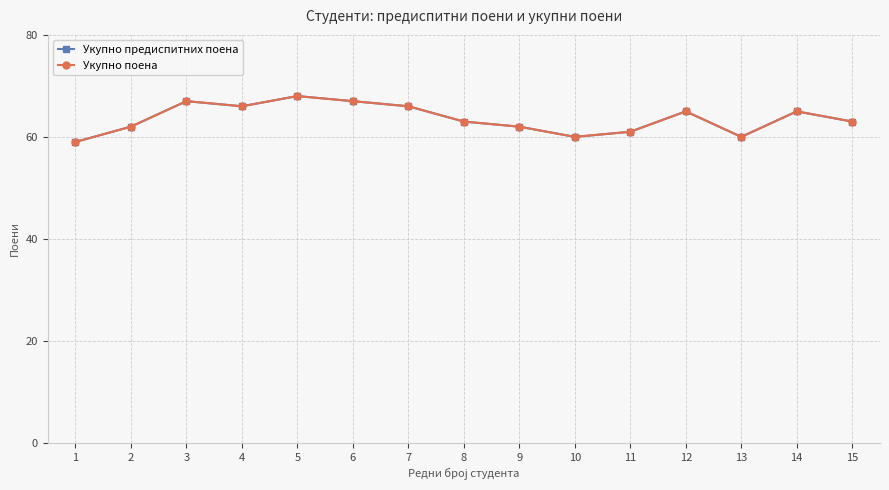

Reading right to left, list all the values displayed in this chart.

Укупно предиспитних поена: 15=63	14=65	13=60	12=65	11=61	10=60	9=62	8=63	7=66	6=67	5=68	4=66	3=67	2=62	1=59
Укупно поена: 15=63	14=65	13=60	12=65	11=61	10=60	9=62	8=63	7=66	6=67	5=68	4=66	3=67	2=62	1=59